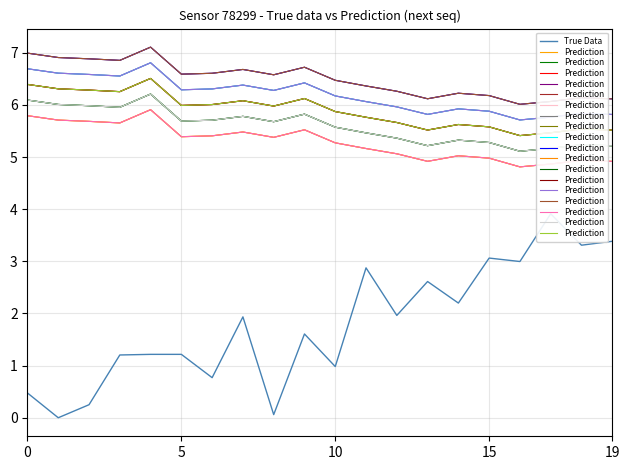

The value of True Data at 0 is 0.3. True or false?

False